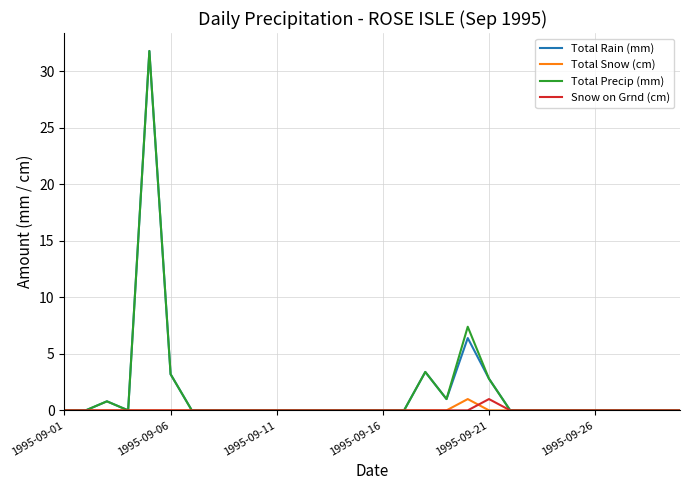

What is the highest value of the Total Precip (mm) series?

31.8